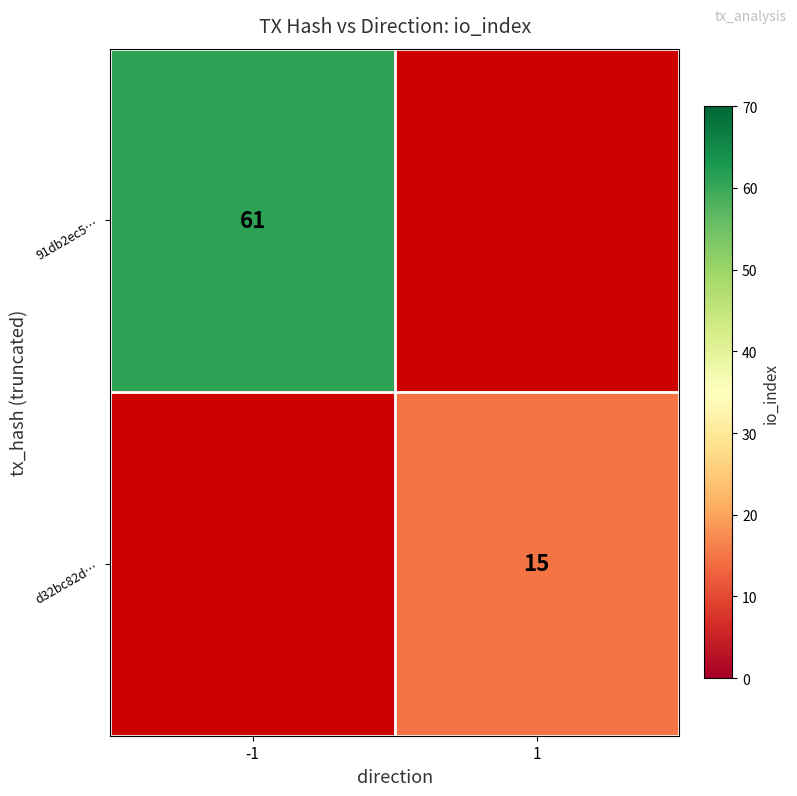

The 91db2ec5… series shows 39 at -1. True or false?

False